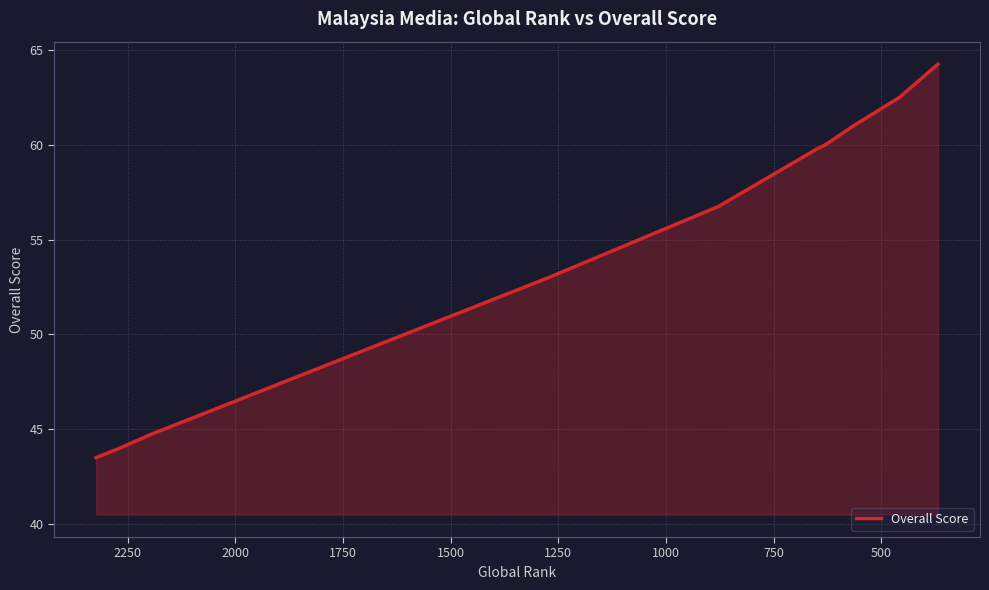

Count the number of data series in this chart.

1